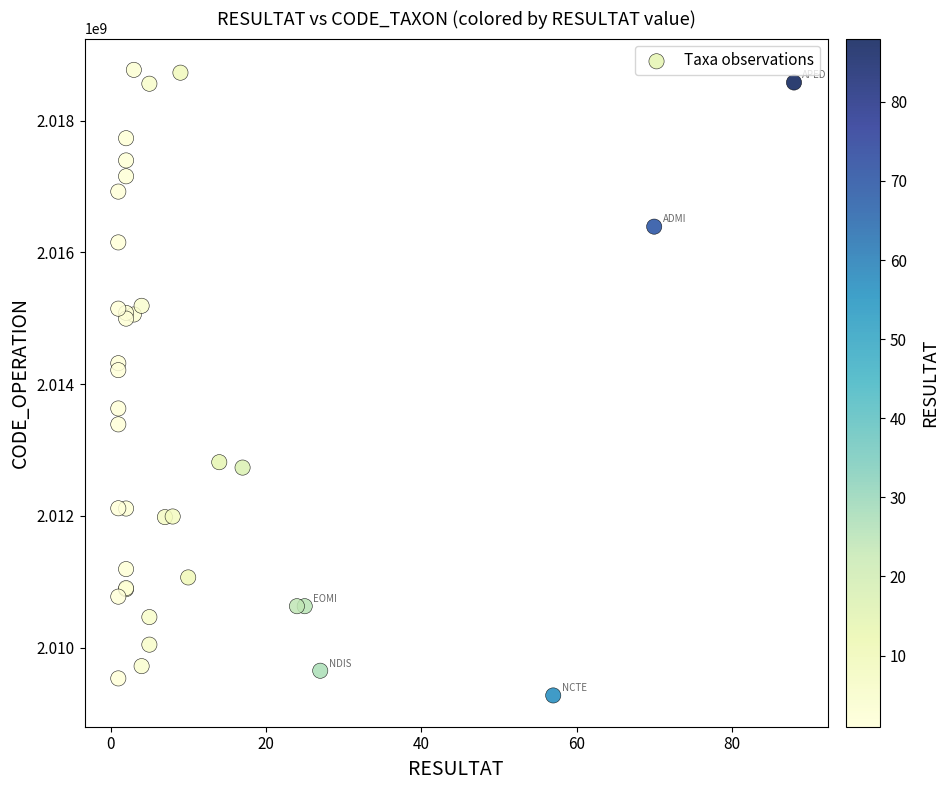

What Y value in the scatter plot is closest to 2014022271?

2014212144.4